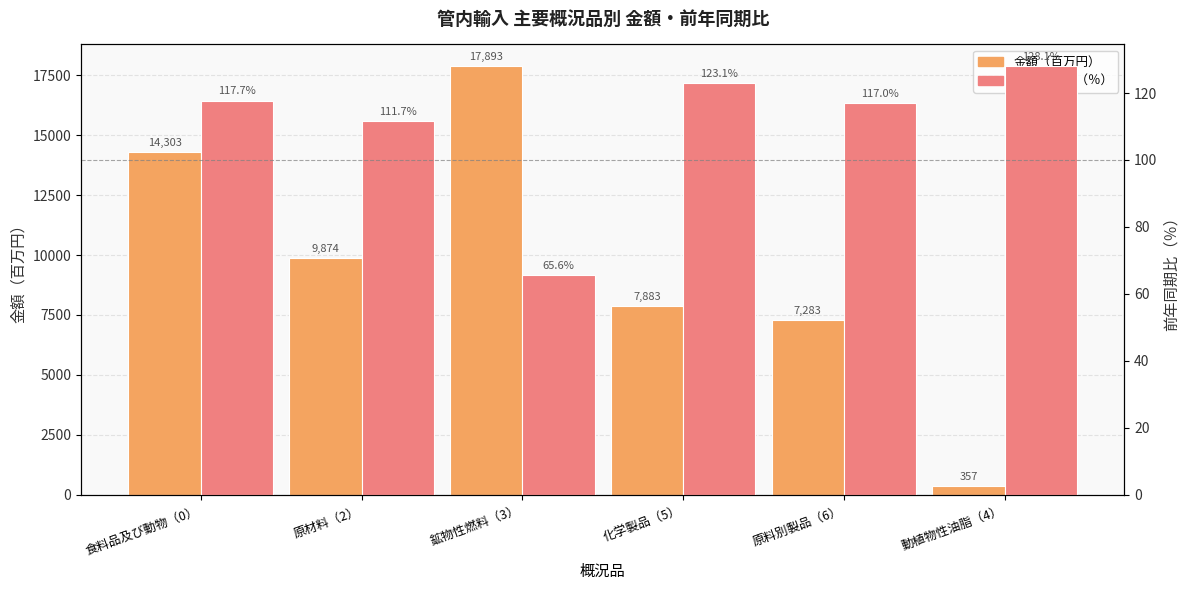

Is the value of 金額（百万円） at 原料別製品（6） greater than the value of 前年同期比（％） at 原材料（2）?

Yes